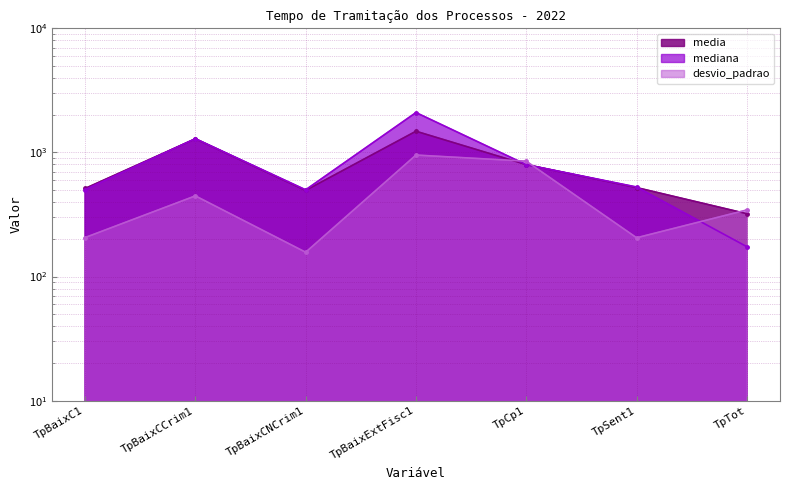

How many series are shown in this chart?

3